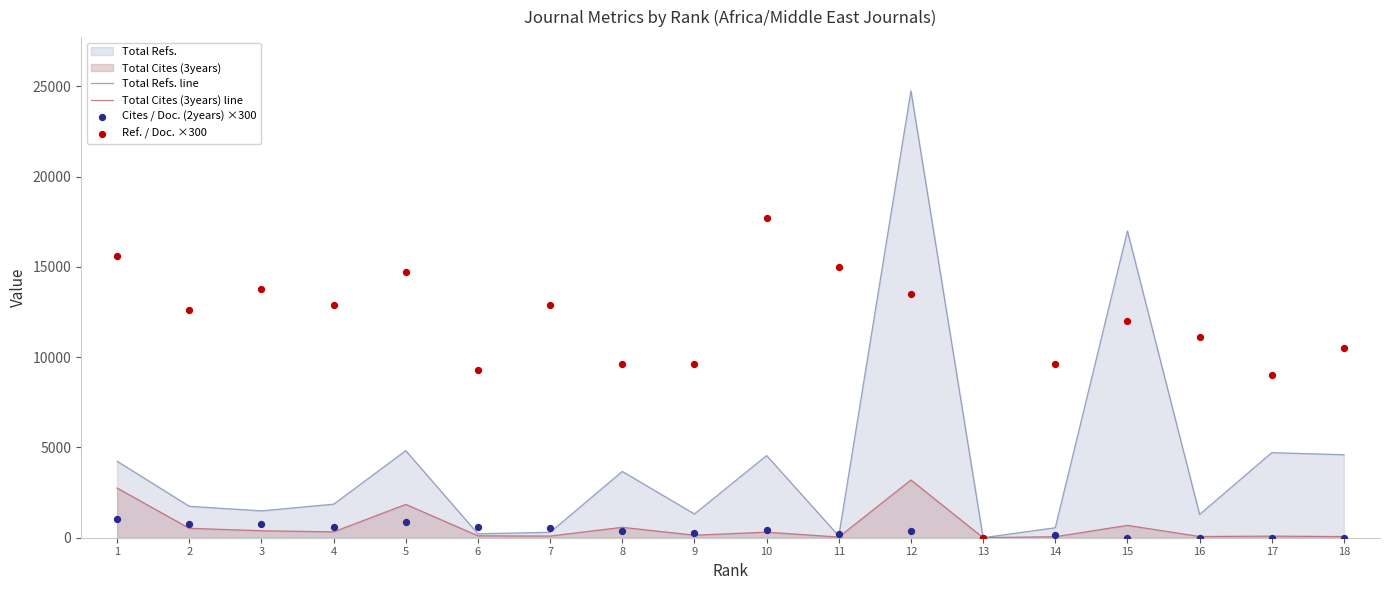

Which series has the largest total across all categories?

Ref. / Doc. ×300